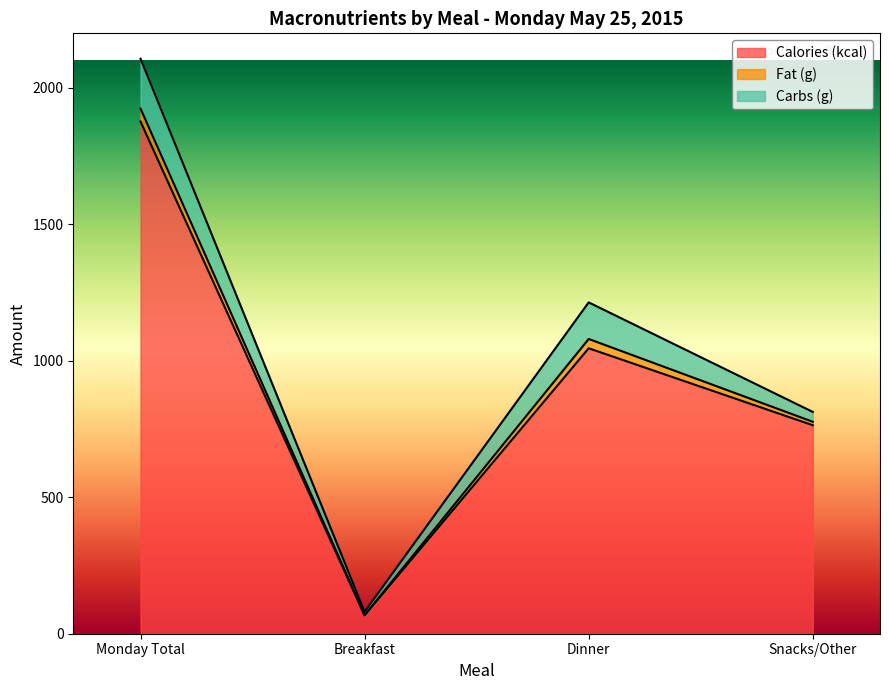

The value of Calories (kcal) at Monday Total is 1041.8. True or false?

False